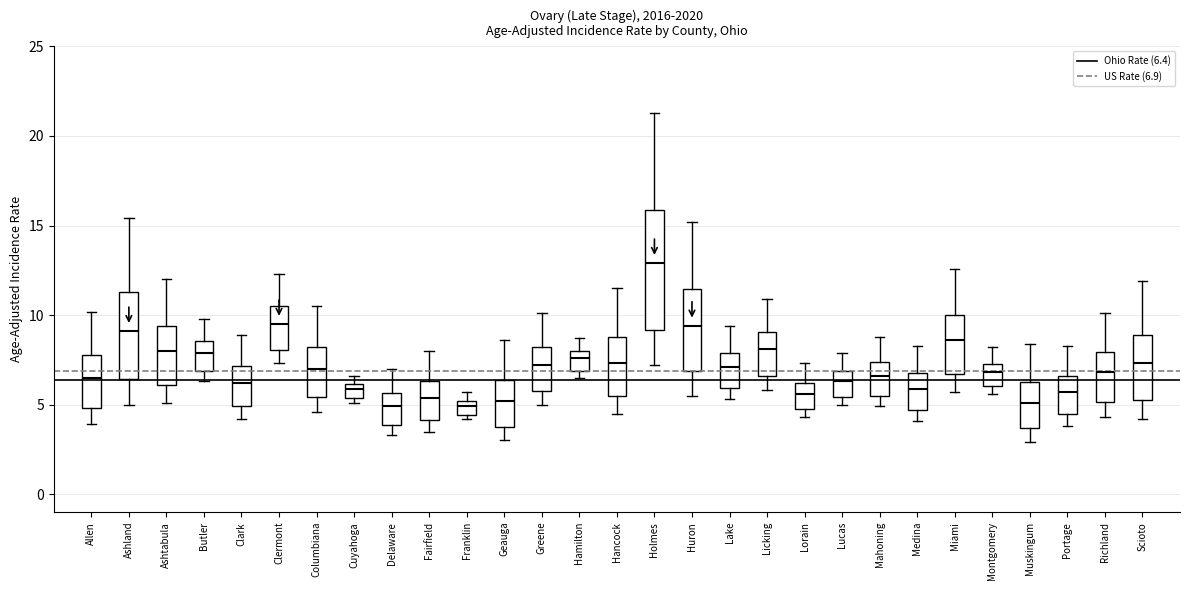

Which box is the tallest, from its lower edge to its upper edge?

Holmes